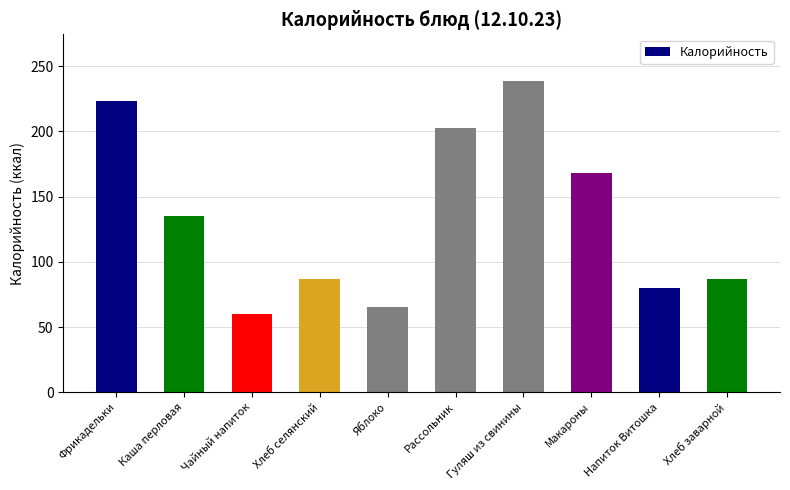

What is the greatest value displayed?

238.5